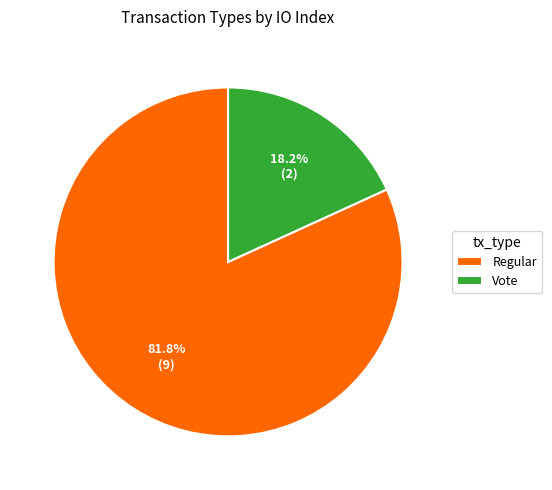

Which category has the biggest portion of the pie?

Regular